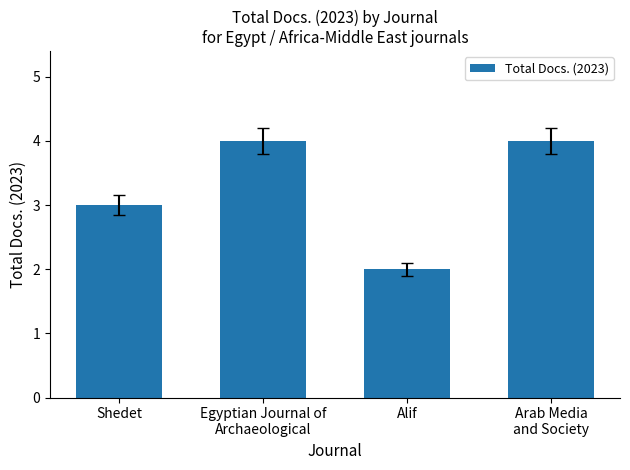

Count the number of data series in this chart.

1